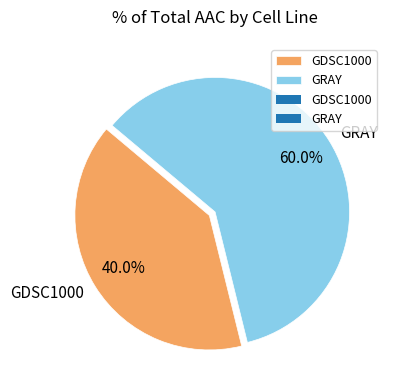

Combined, what portion of the pie is GRAY and GDSC1000?

100.0%